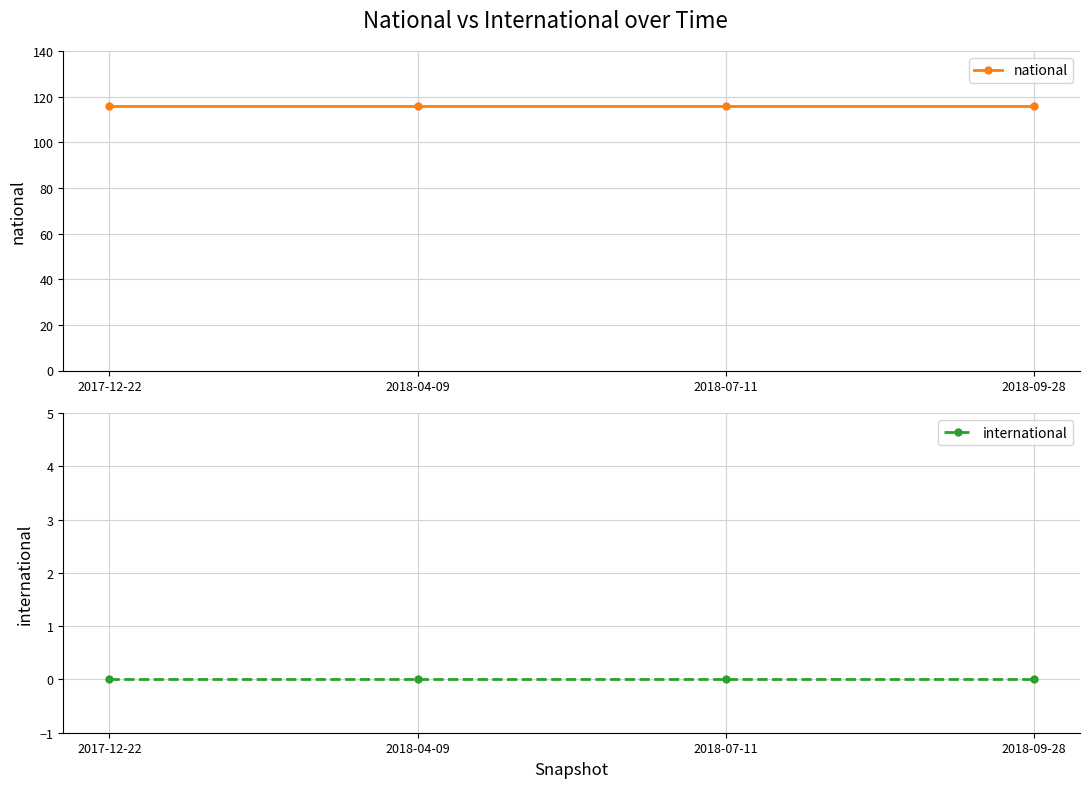

Between 2017-12-22 and 2018-07-11, which series saw the biggest shift?

national